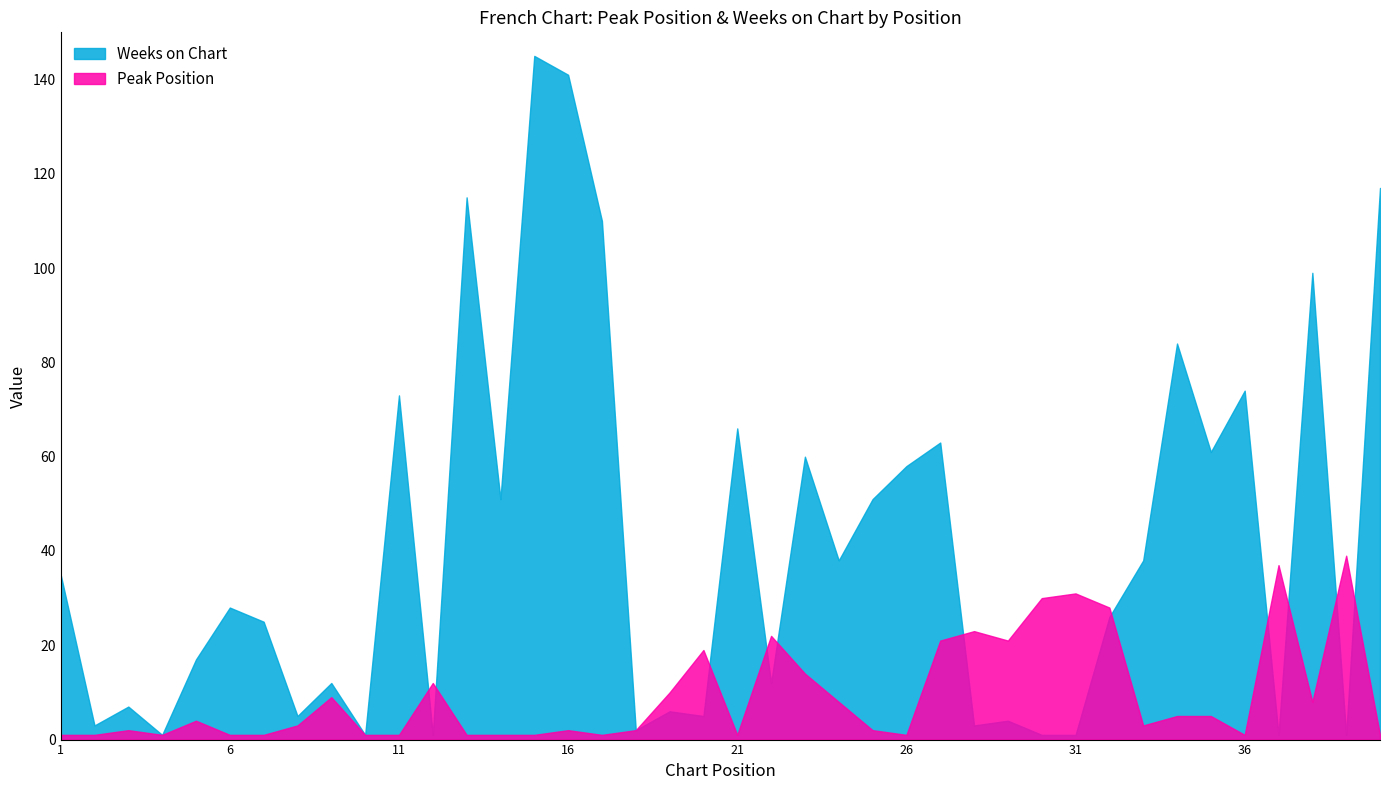

What is the minimum value shown in the chart?

1